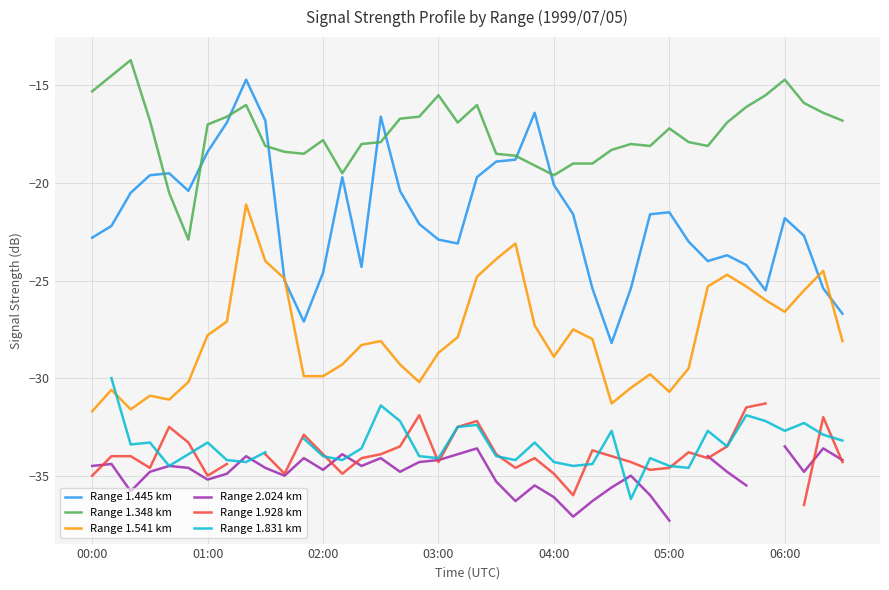

In Range 1.541 km, how many points are higher than both neighbors (excluding endpoints)?

9